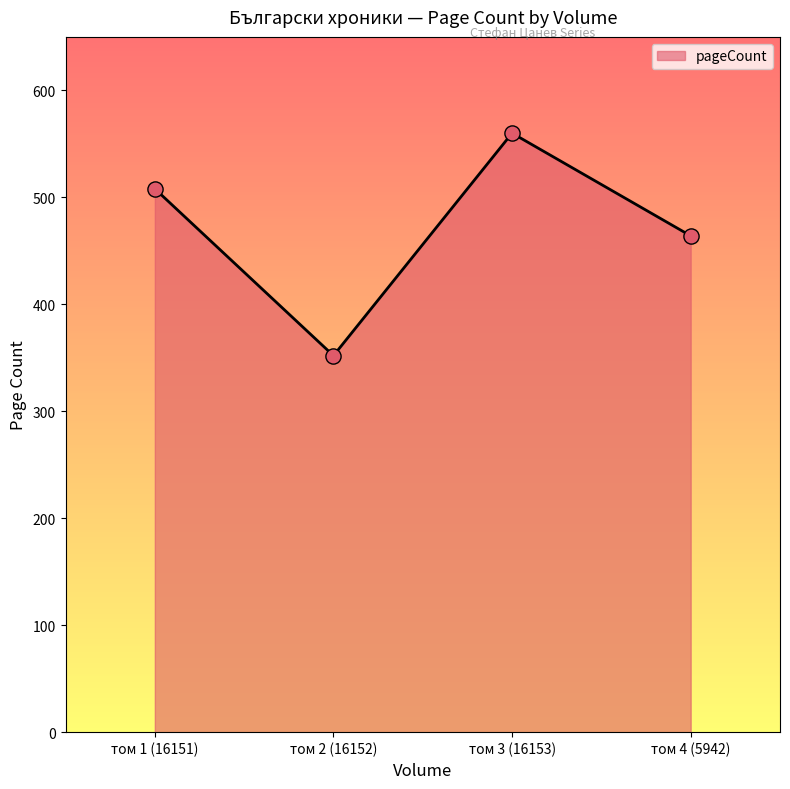

What is the change in value from том 3 (16153) to том 4 (5942)?

-96